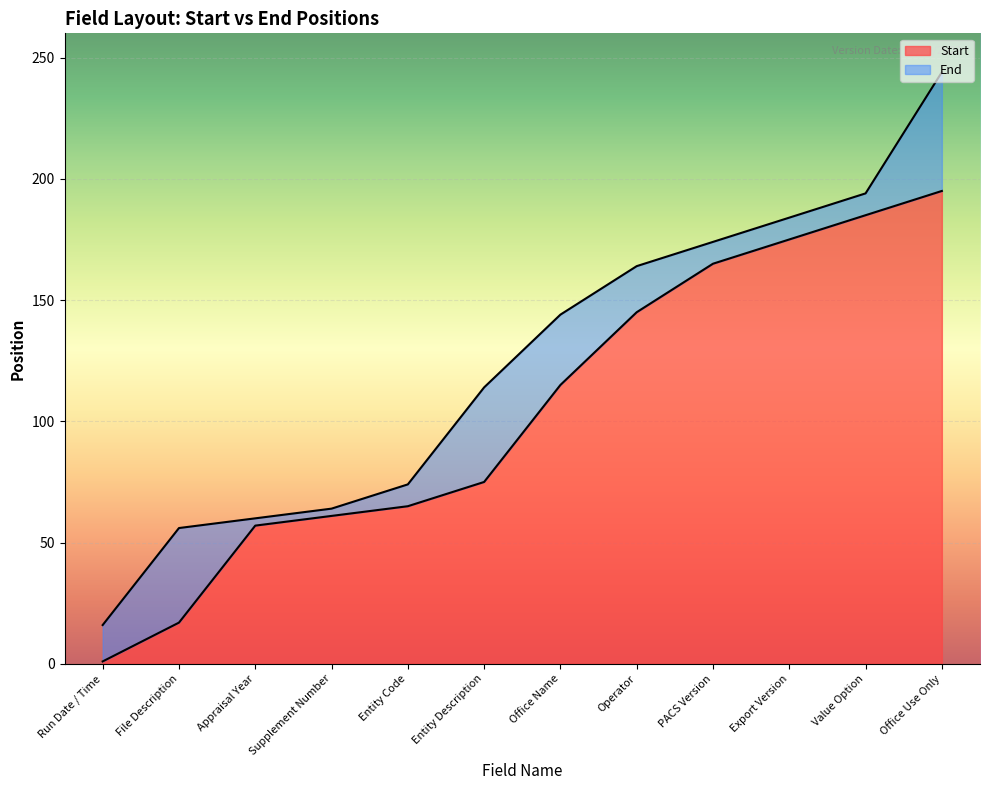

Where is End nearest to the value 130?

Office Name